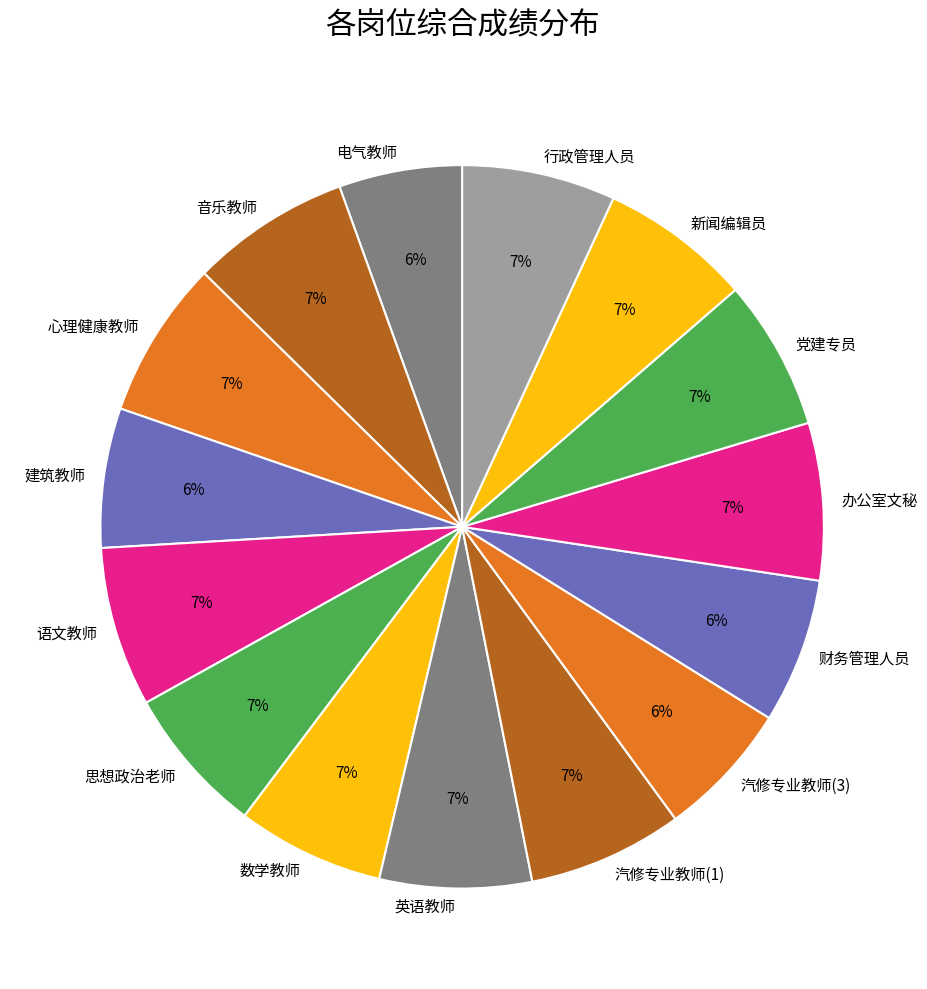

Approximately how many times larger is the value at 行政管理人员 compared to 汽修专业教师(1)?

1.0